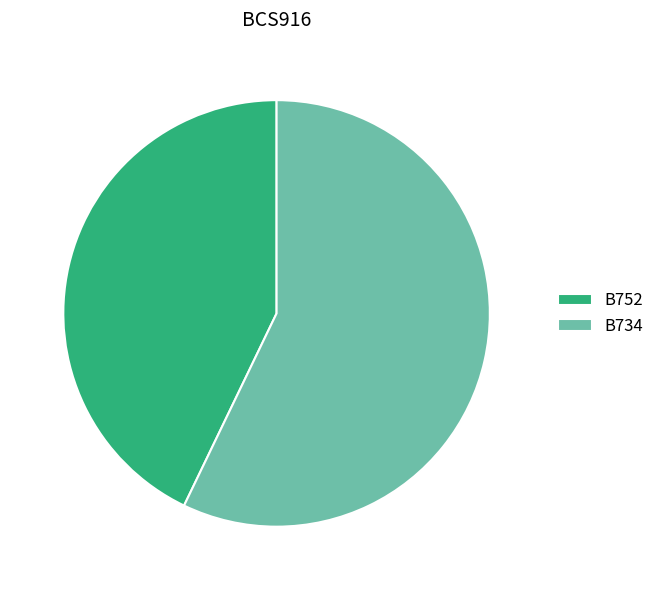

Rank the categories by value from lowest to highest.

B752, B734